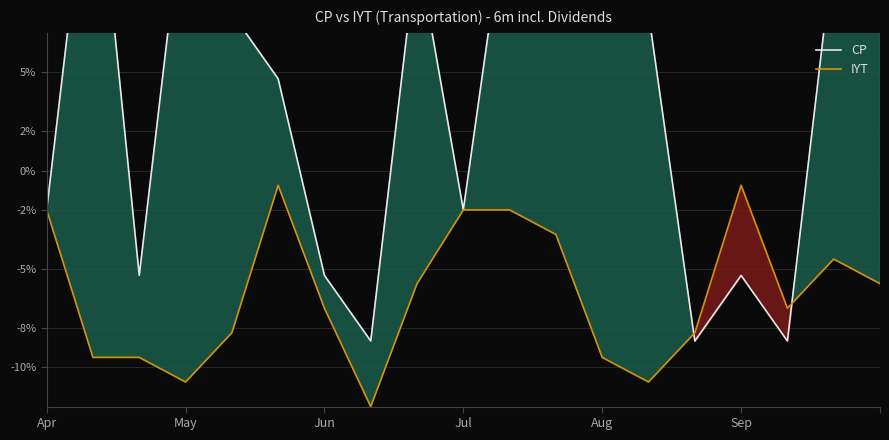

What is the lowest value of the IYT series?

-12.0